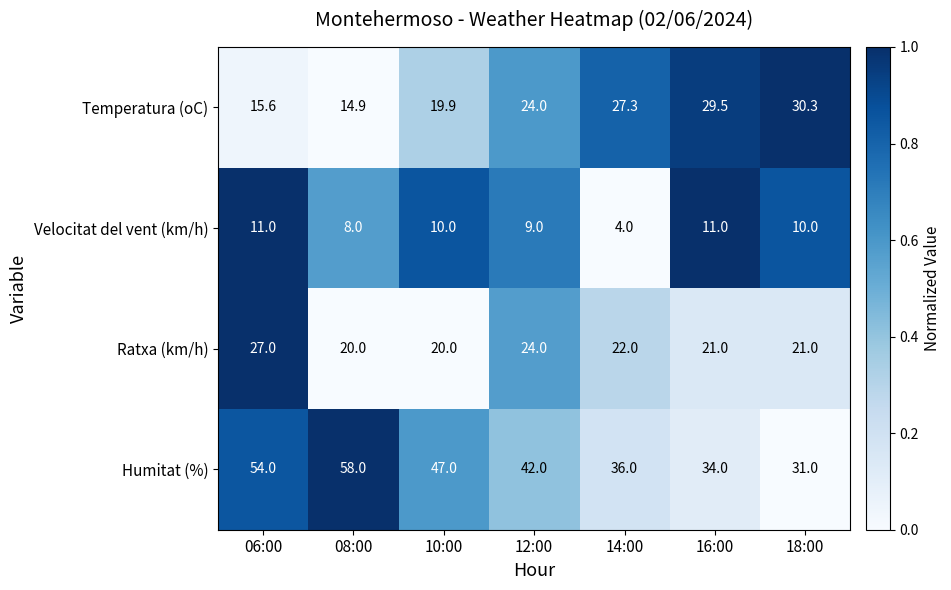

At 14:00, list the series in order from smallest to largest.

Velocitat del vent (km/h), Ratxa (km/h), Temperatura (oC), Humitat (%)